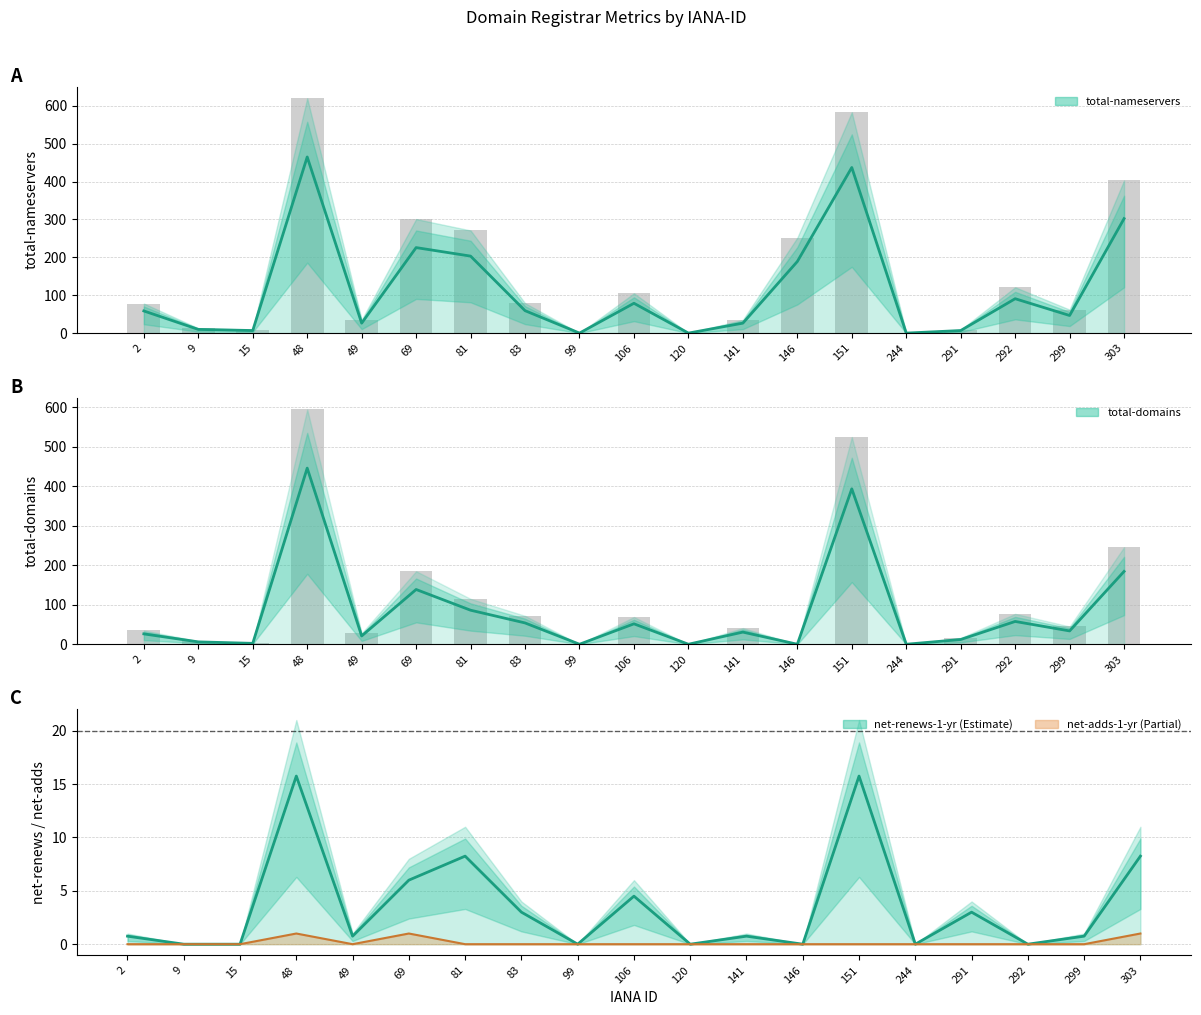

At how many categories does at least one series exceed 294?

4